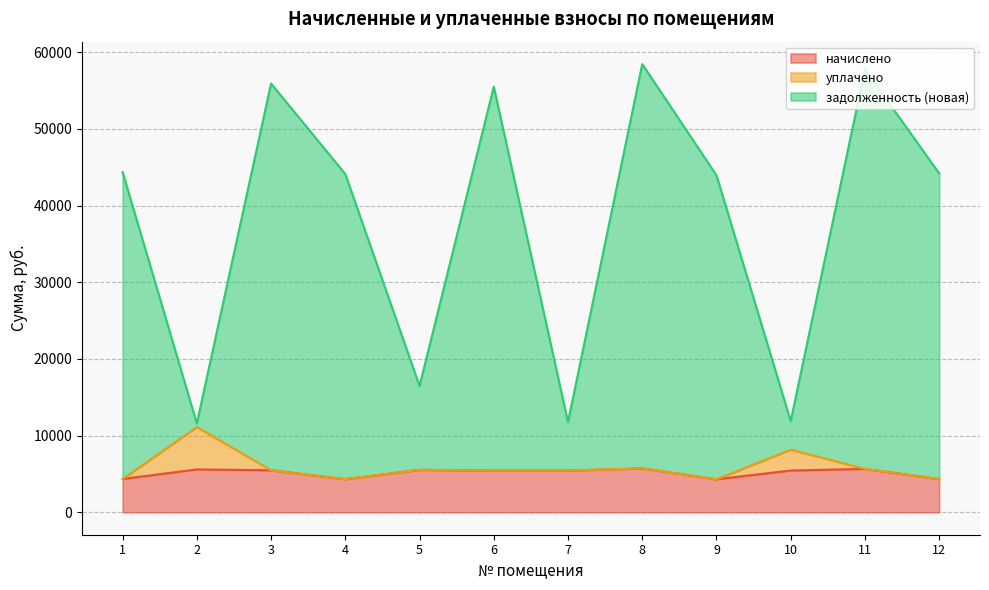

Is the value of задолженность (новая) at 7 greater than the value of начислено at 4?

Yes